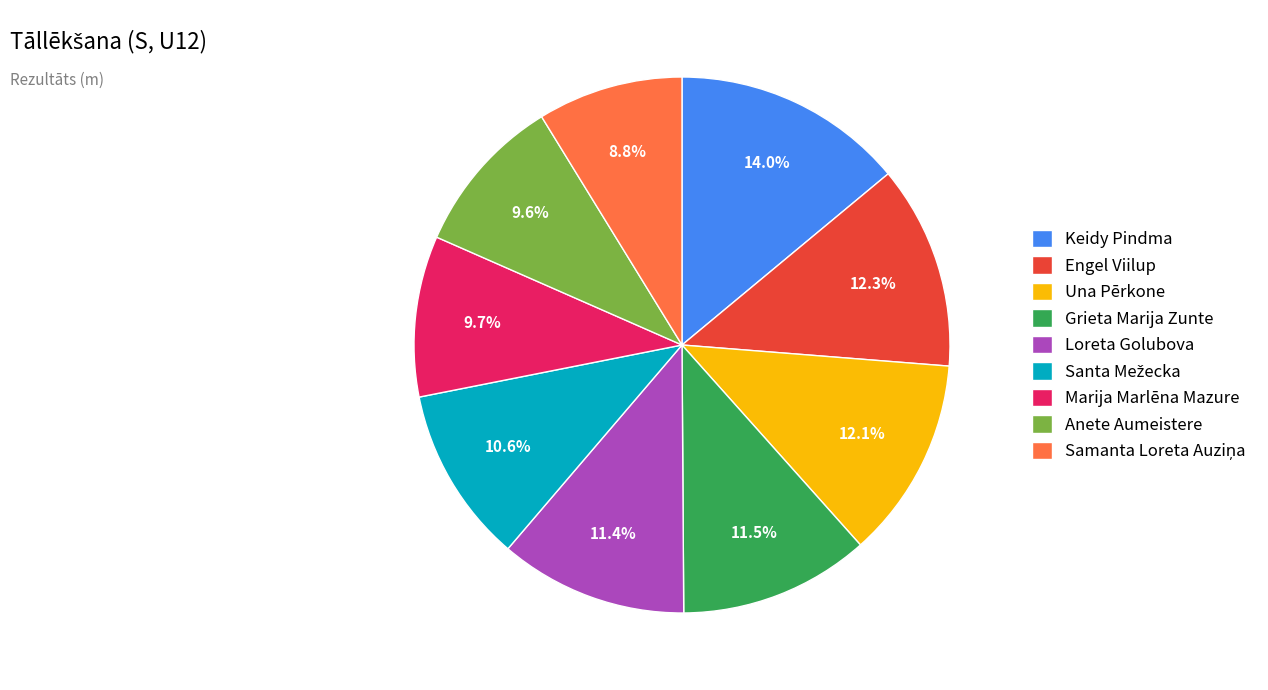

Which slice is the largest?

Keidy Pindma